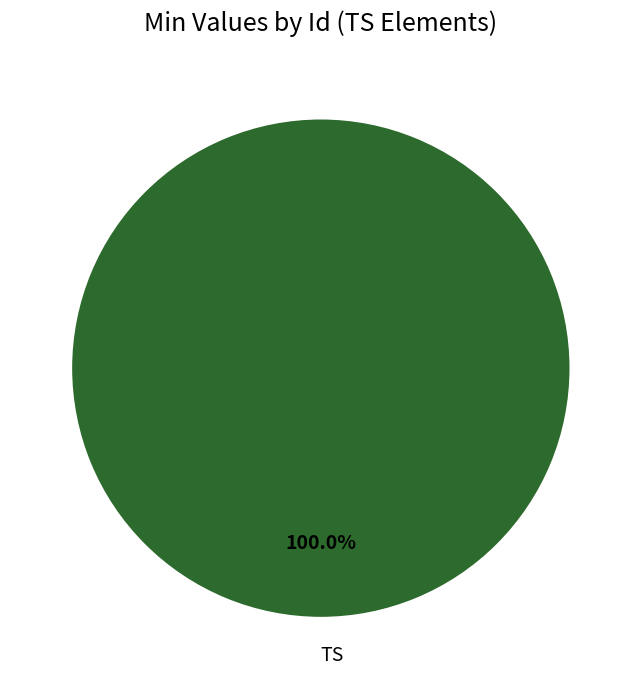

Does any single category account for the majority?

Yes